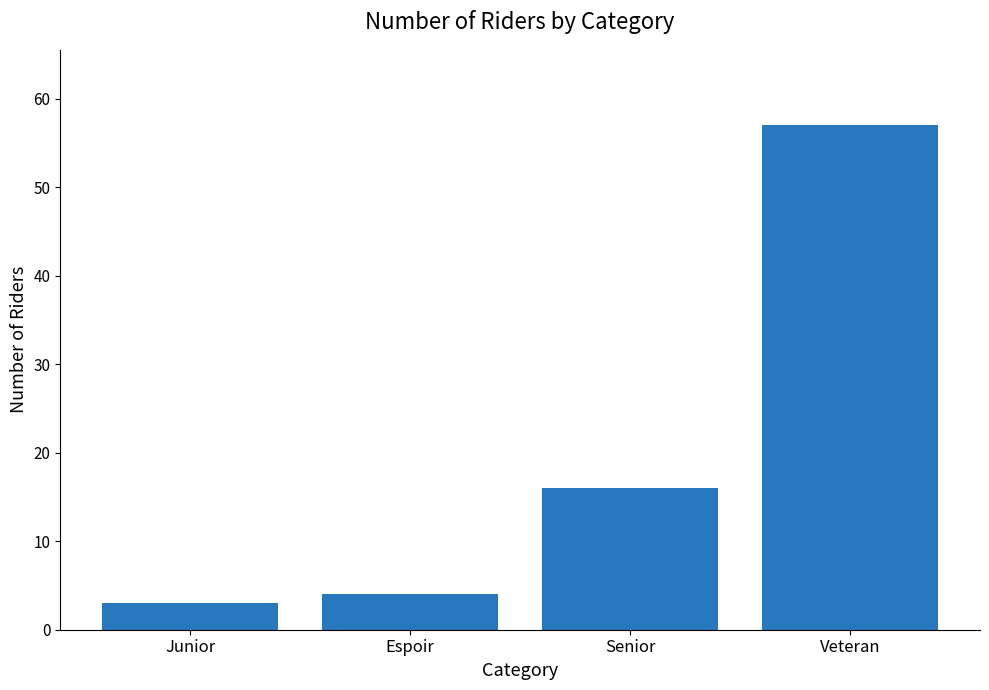

Which has a higher value, Junior or Veteran?

Veteran